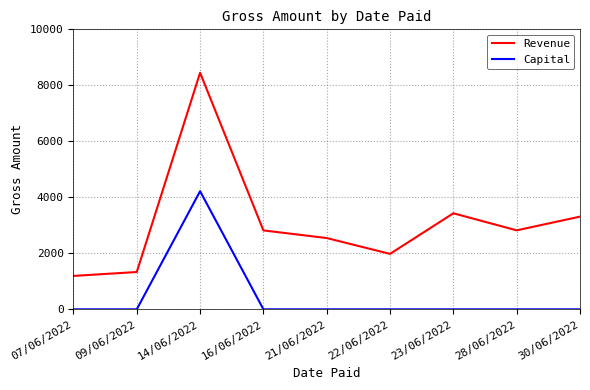

Is this an area chart (filled region under the line)?

No